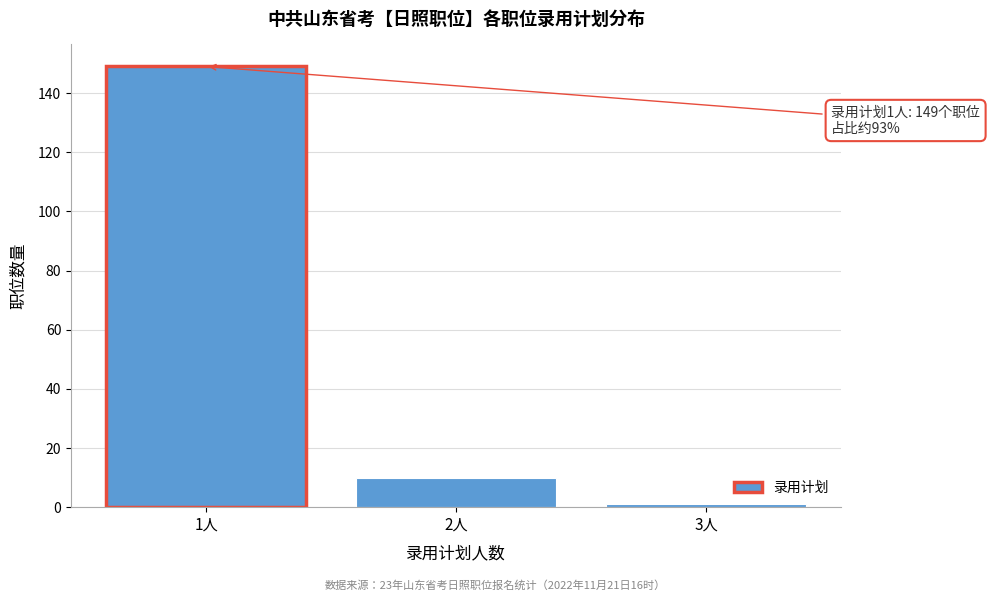

Reading right to left, list all the values displayed in this chart.

1	10	149